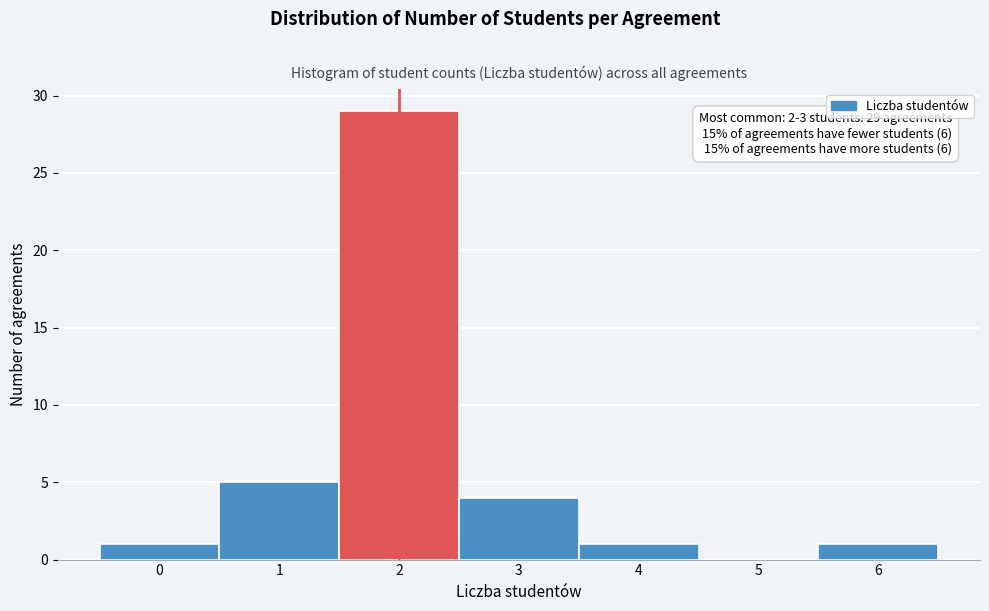

Reading left to right, extract all data points from this chart.

0=1	1=5	2=29	3=4	4=1	5=0	6=1